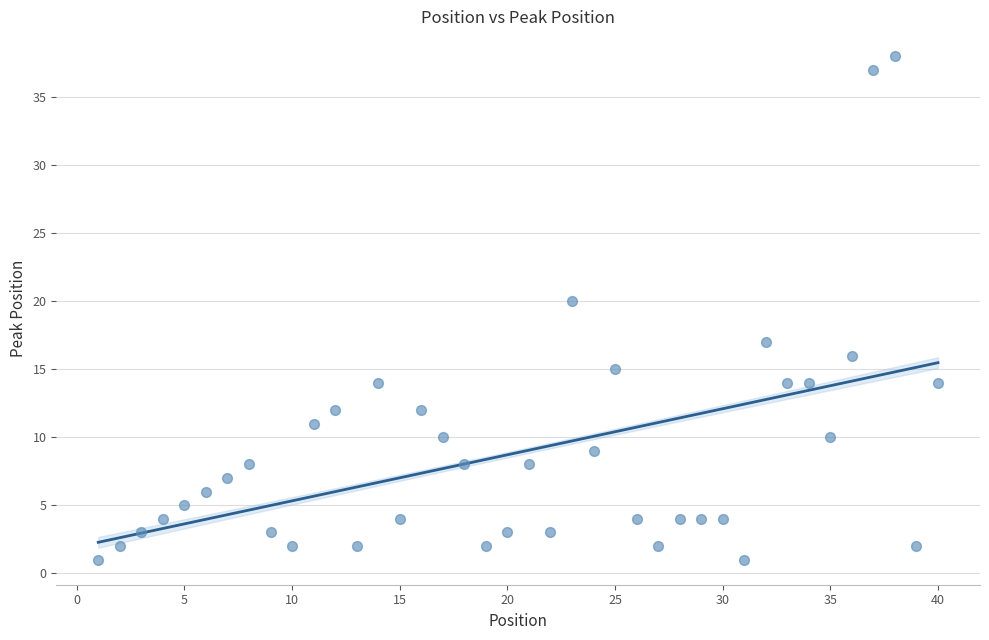

What Y value in the scatter plot is closest to 19?

20